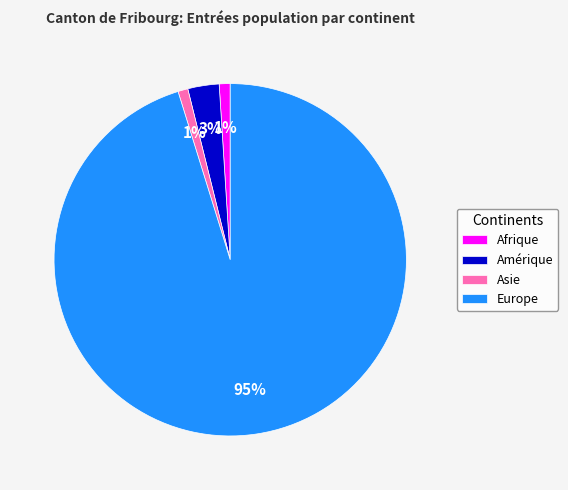

Which category has the biggest portion of the pie?

Europe